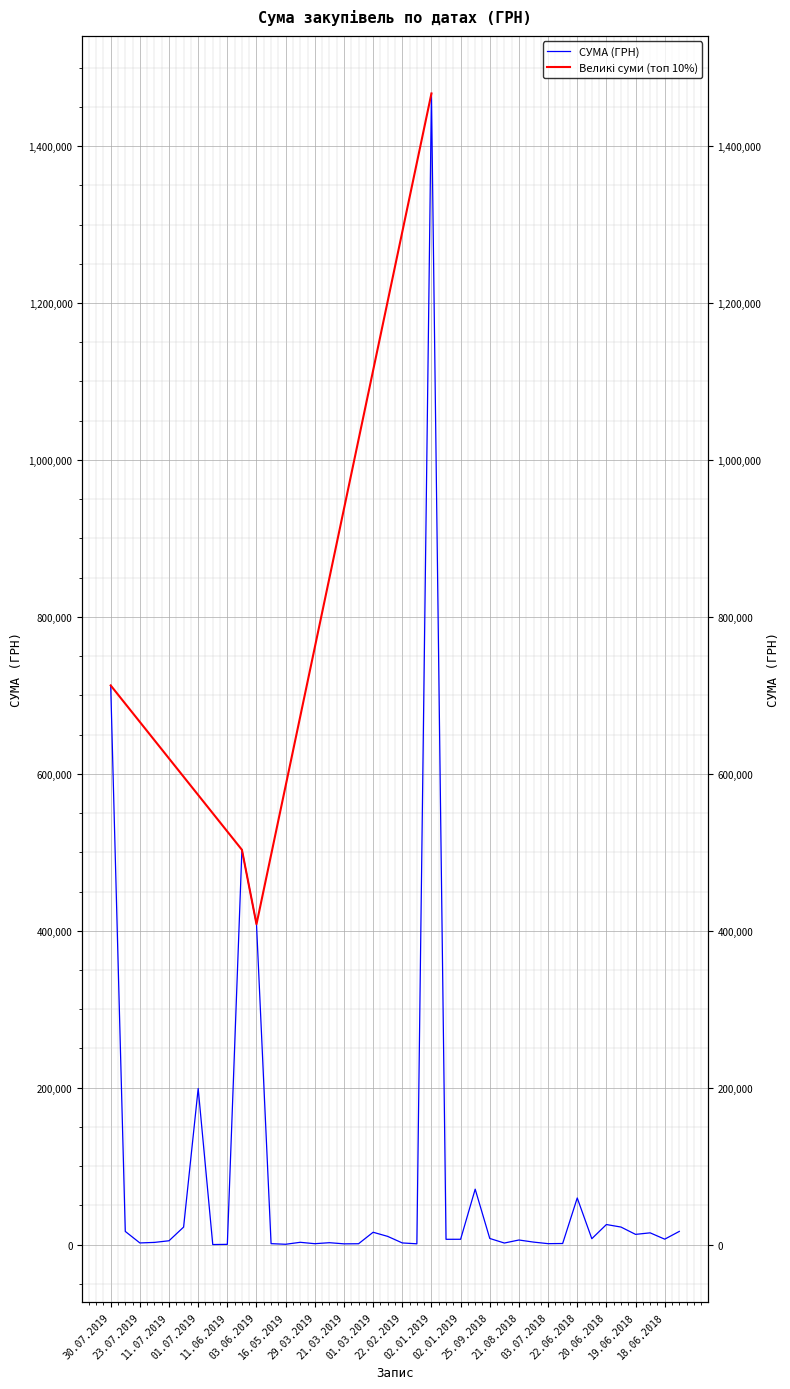

Where is the first local minimum?

23.07.2019